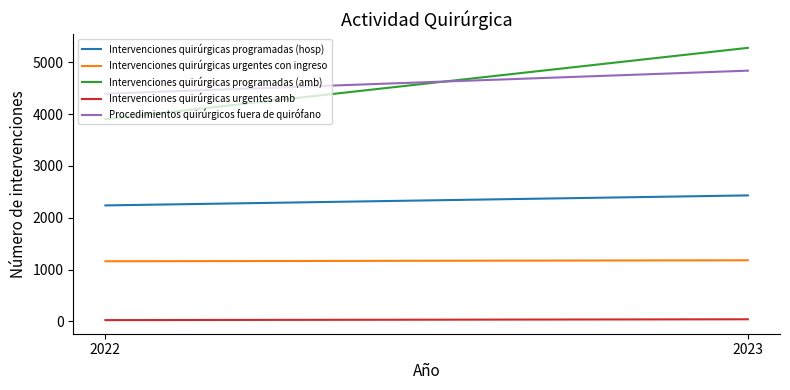

What is the total value across all series at 2023?

13762